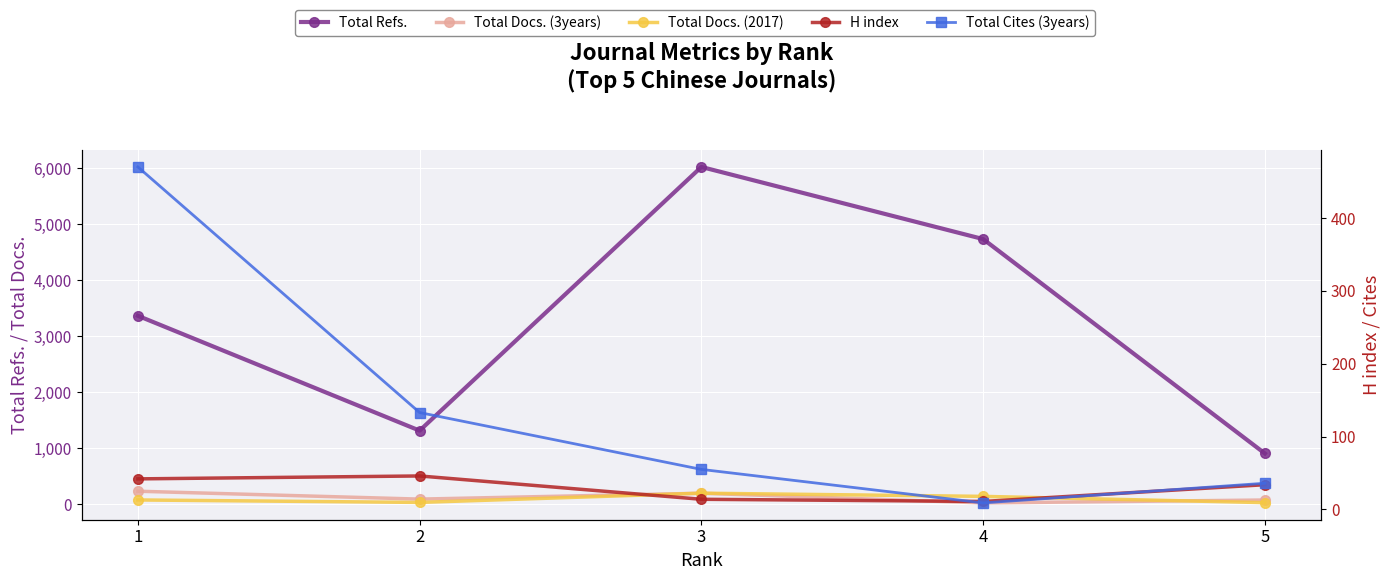

How many lines are shown in the chart?

5